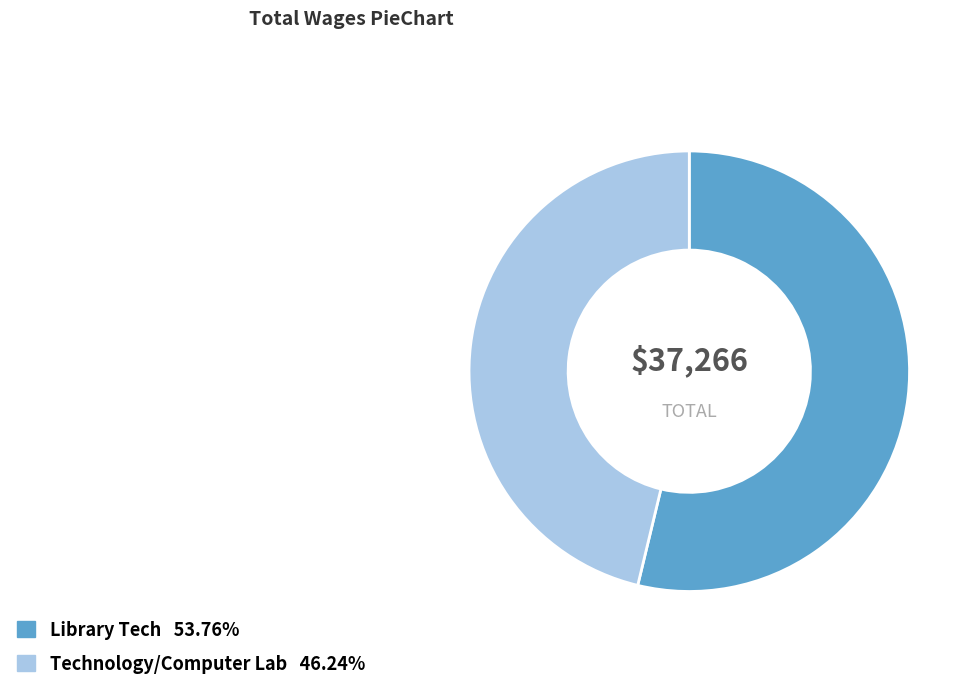

Is there a majority slice in this chart?

Yes